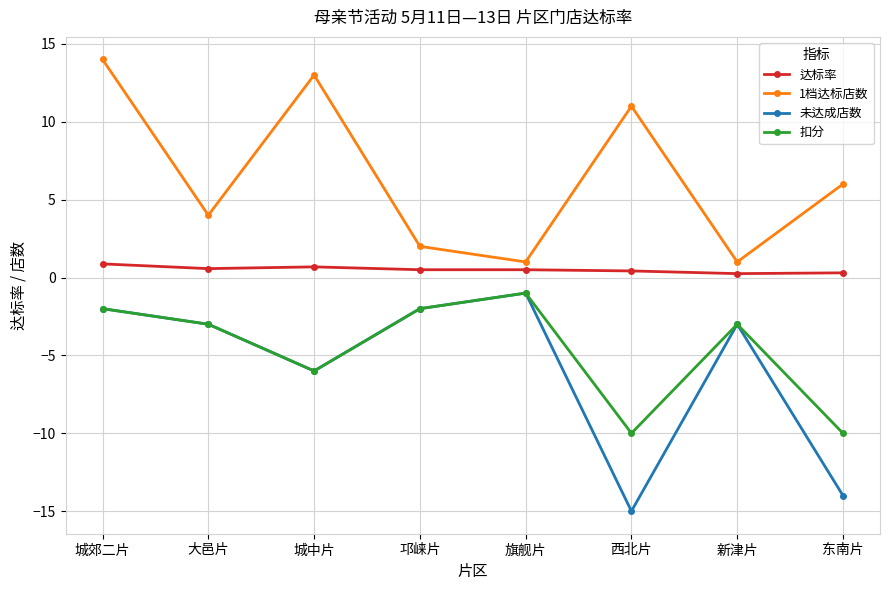

Is the value of 1档达标店数 at 邛崃片 greater than the value of 扣分 at 邛崃片?

Yes